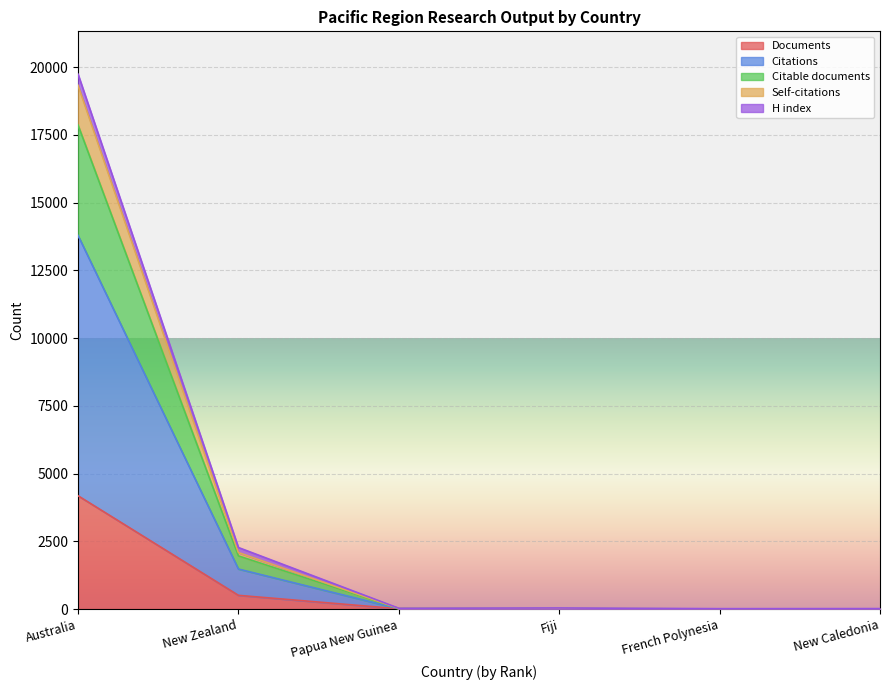

At which category is the sum across all series the highest?

Australia